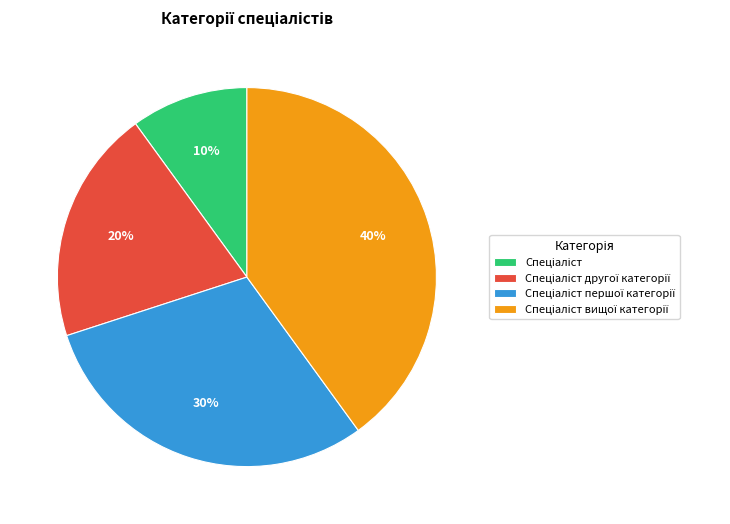

Does any single category account for the majority?

No